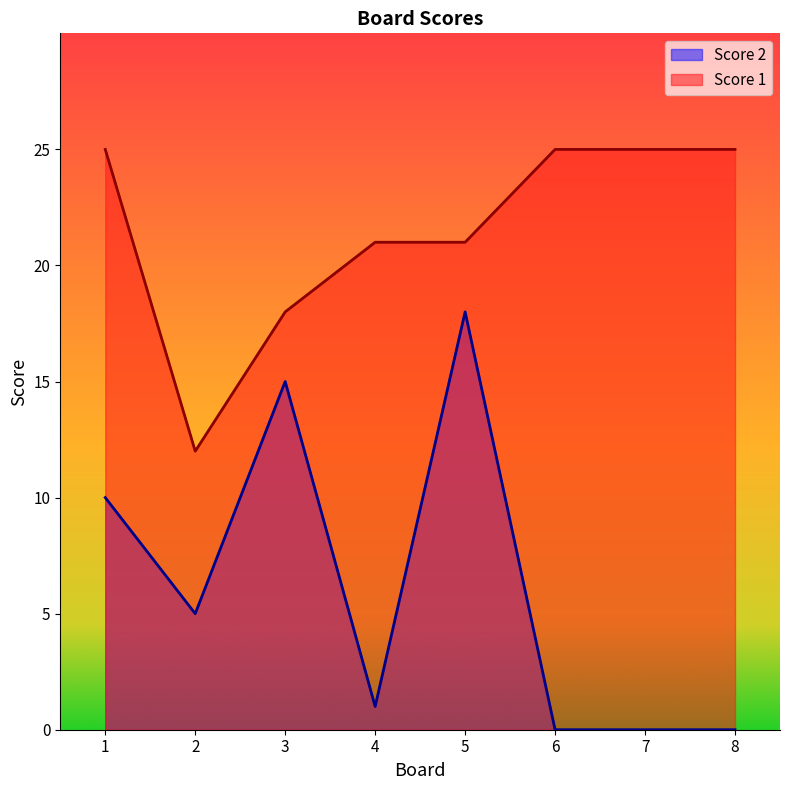

What is the spread (max minus min) of values at 7?

25